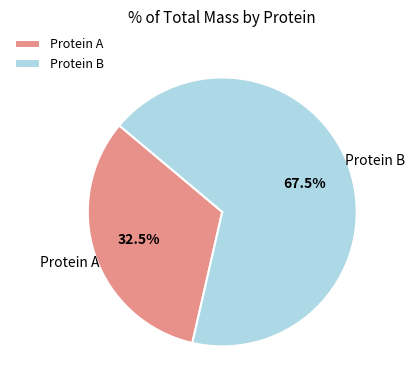

Rank the categories by value from lowest to highest.

Protein A, Protein B